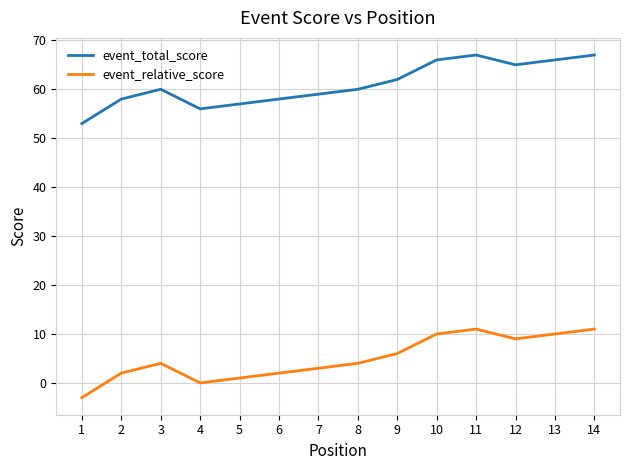

The value of event_relative_score at 13 is 3. True or false?

False